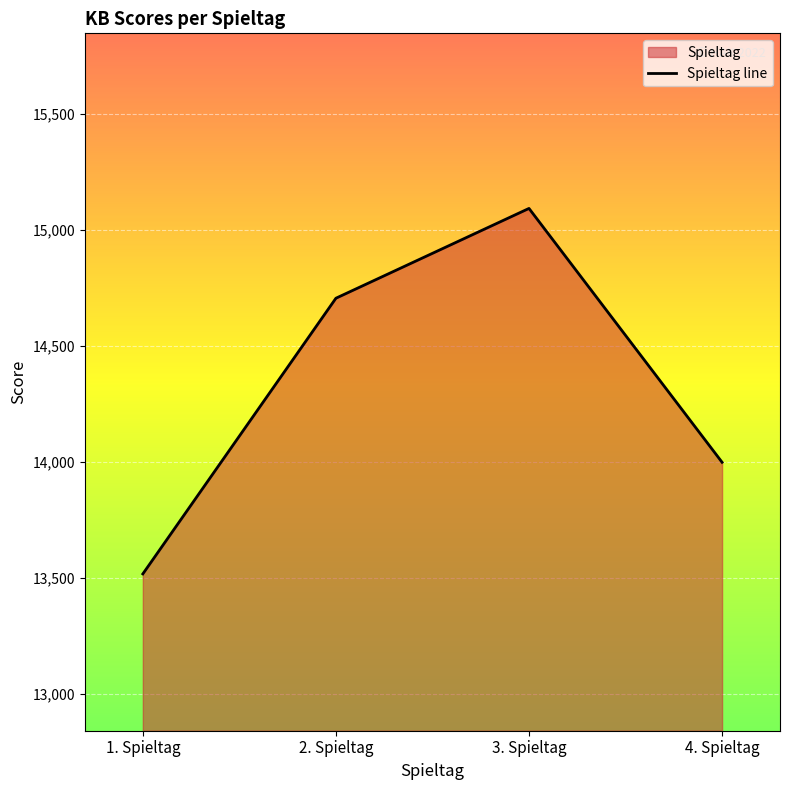

Reading left to right, what are all the values shown in this chart?

13516	14704	15091	13997